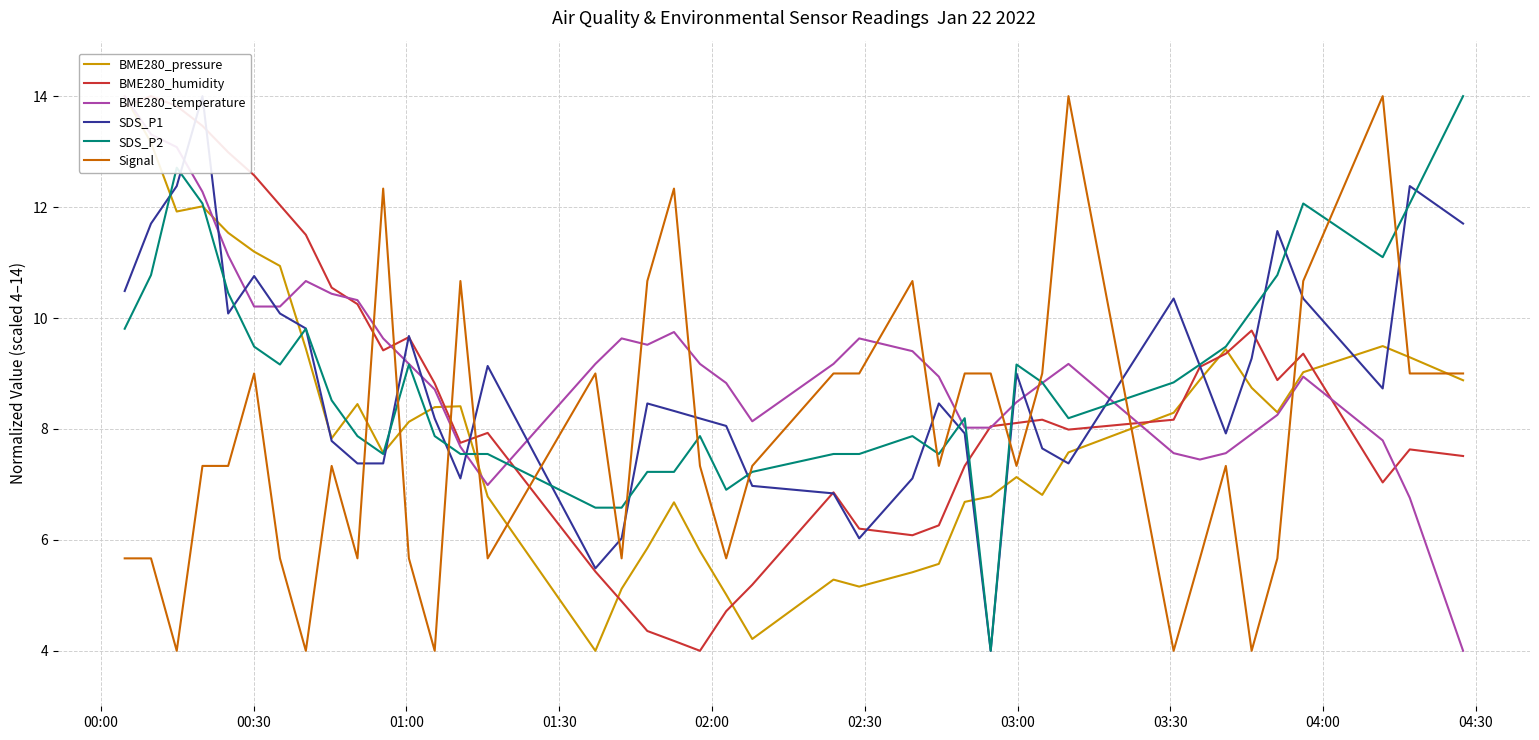

How many data points in SDS_P1 are above 8?

25